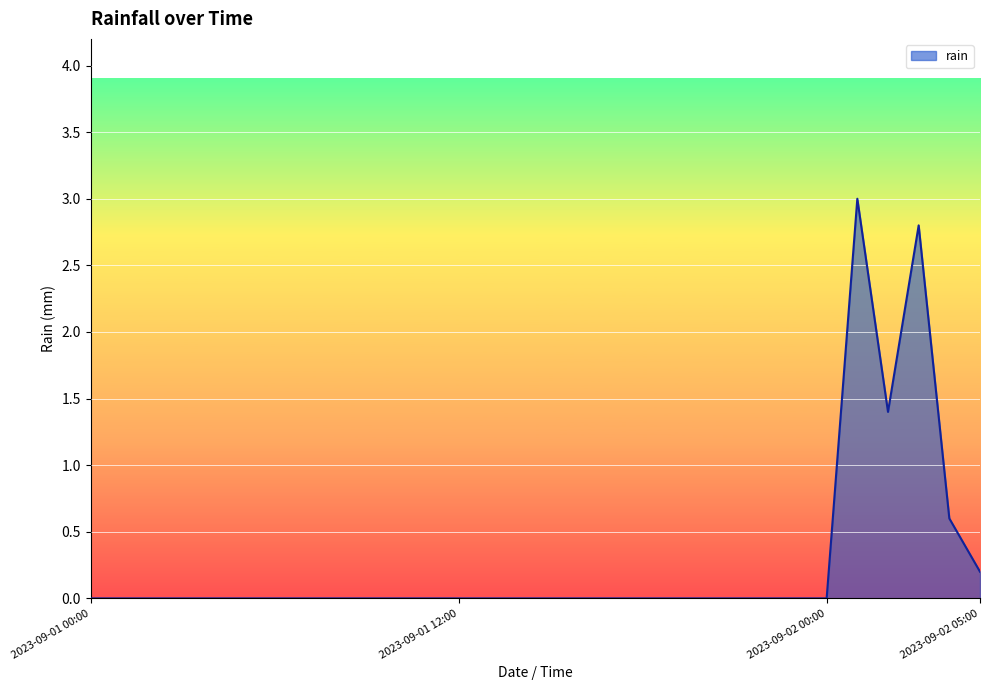

What is the difference between the maximum and minimum values?

3.0